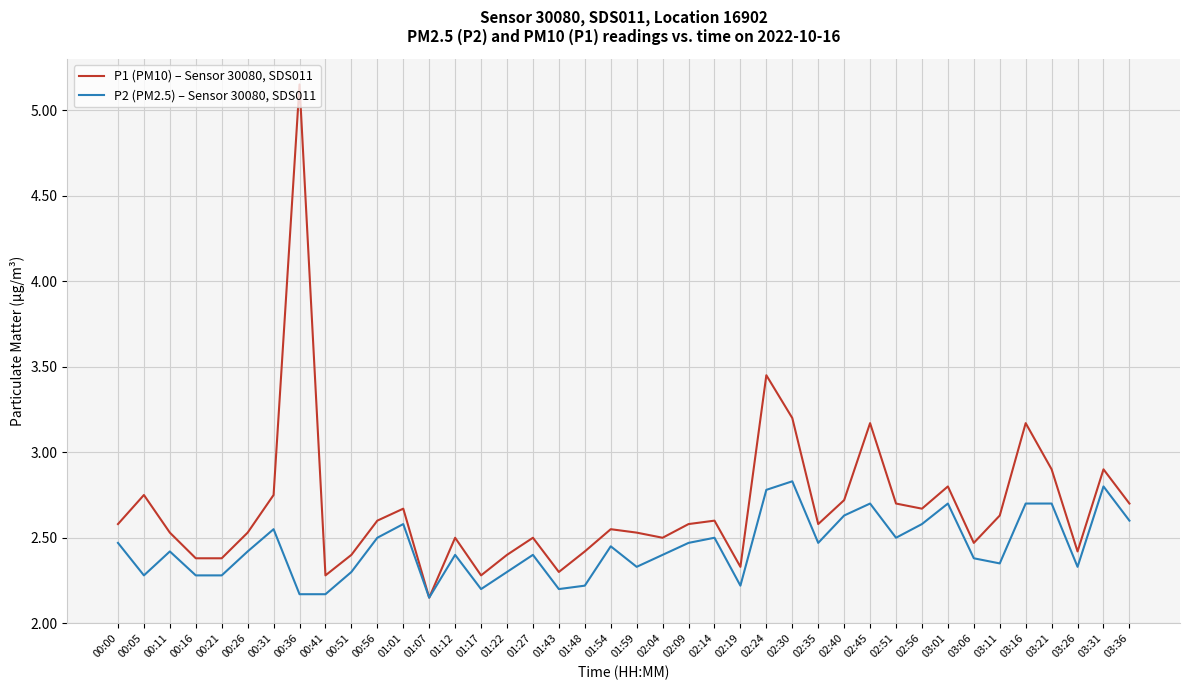

Count the number of categories in the chart.

40